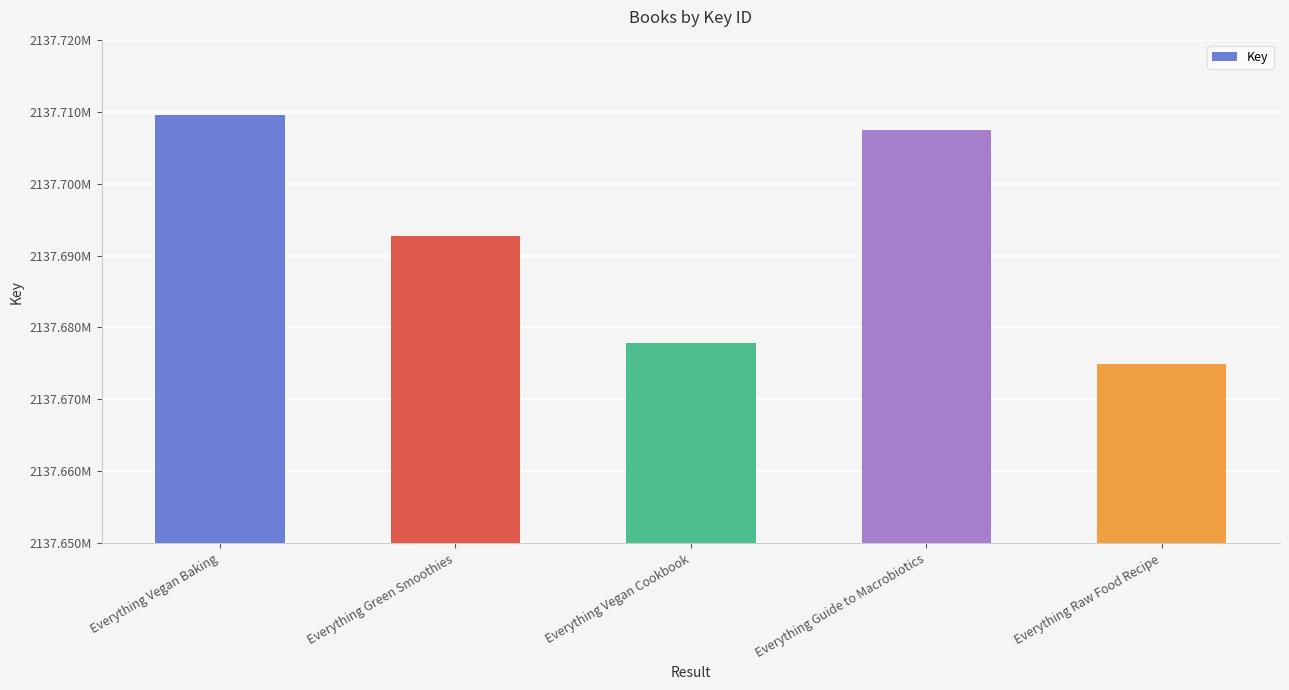

True or false: the data shows 918916444 at Everything Raw Food Recipe.

False